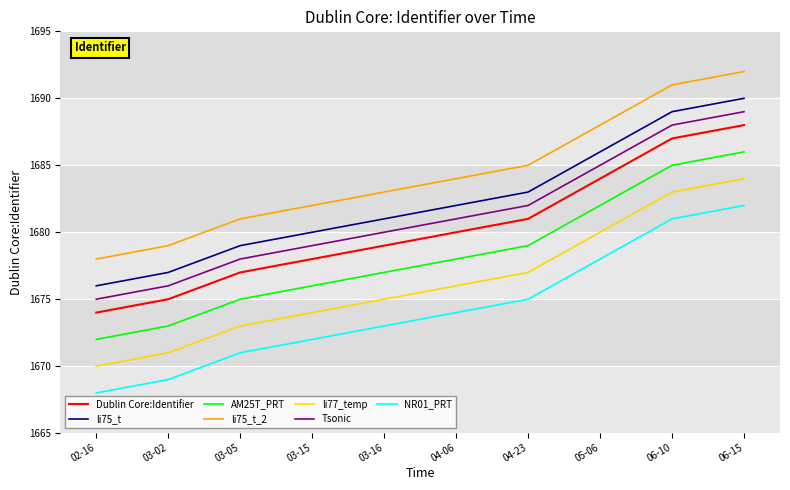

List the labels in order of Tsonic value, largest first.

06-15, 06-10, 05-06, 04-23, 04-06, 03-16, 03-15, 03-05, 03-02, 02-16